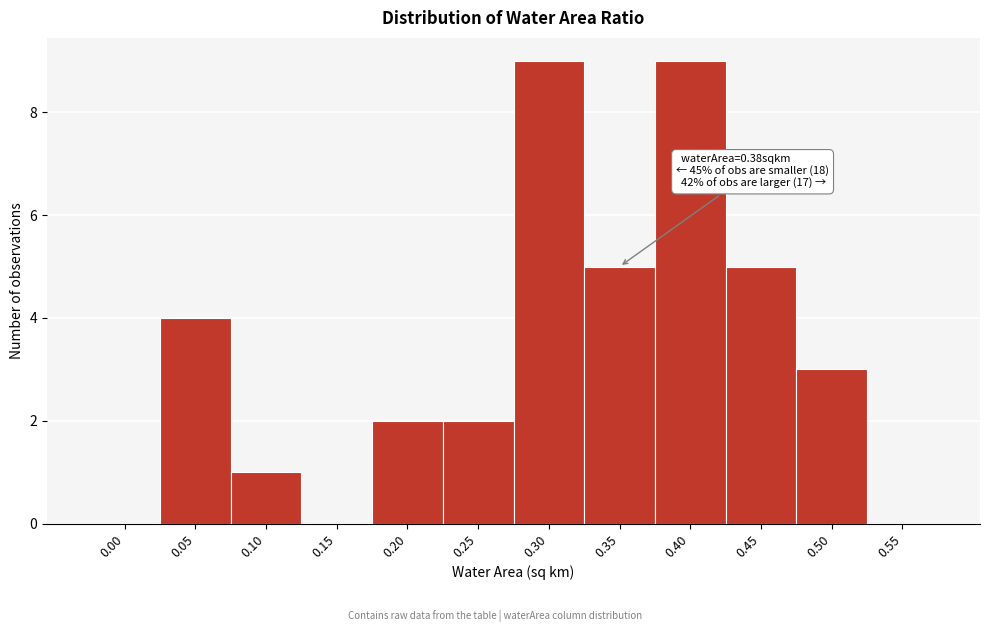

Reading left to right, extract all data points from this chart.

0.00=0	0.05=4	0.10=1	0.15=0	0.20=2	0.25=2	0.30=9	0.35=5	0.40=9	0.45=5	0.50=3	0.55=0